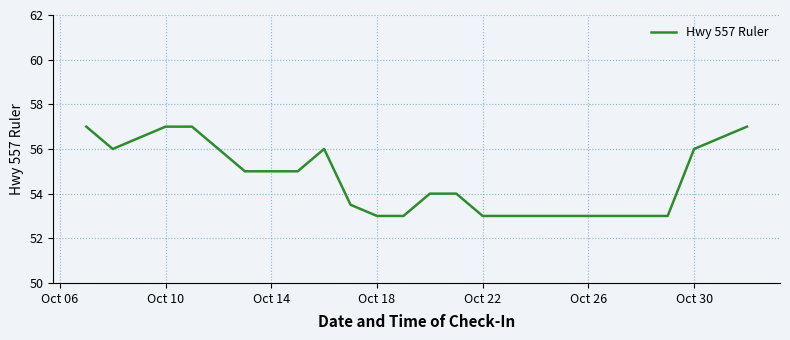

What is the difference between the second highest and second lowest values?

4.0